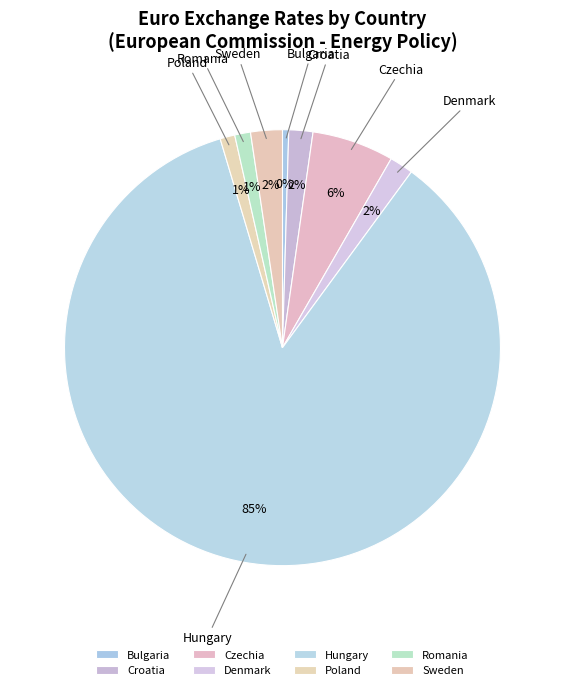

To the nearest percent, what is the combined percentage of Sweden and Hungary?

88%